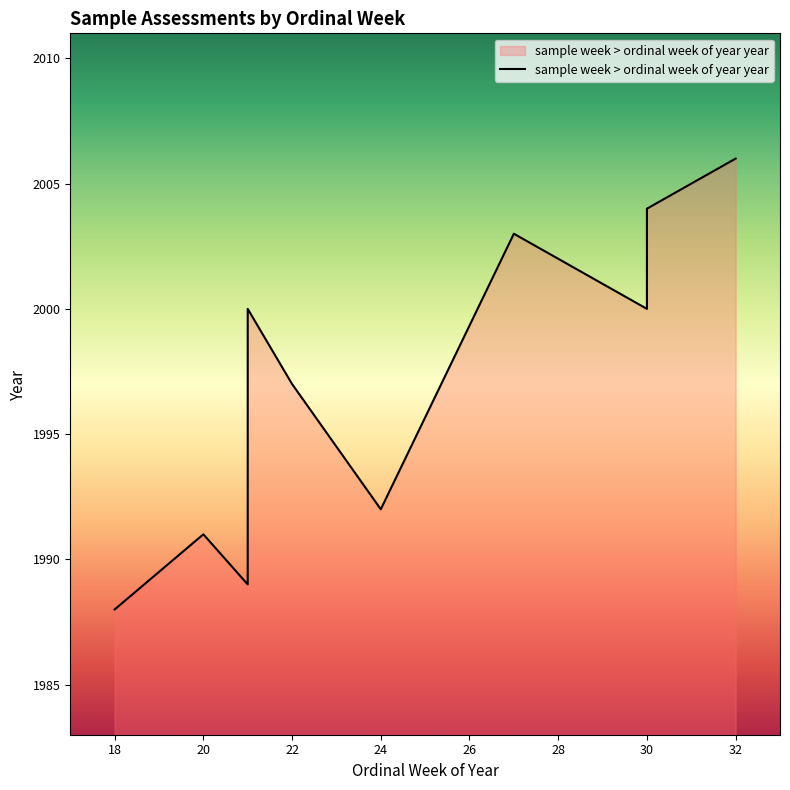

At which label does the data first exceed 2000?

28